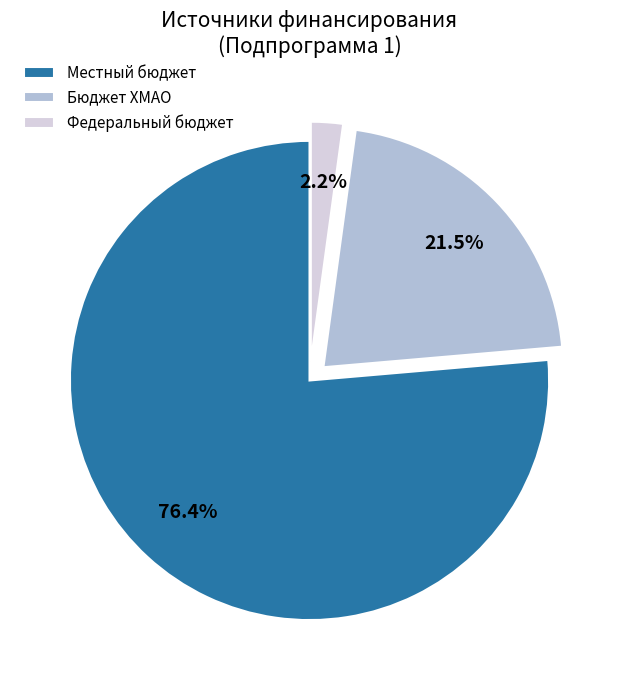

Rank the categories by value from highest to lowest.

Местный бюджет, Бюджет ХМАО, Федеральный бюджет